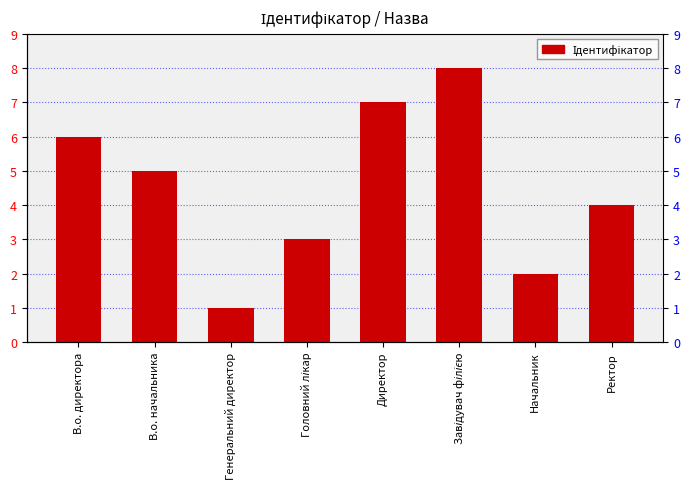

What is the ratio of the value at Головний лікар to the value at Начальник?

1.5